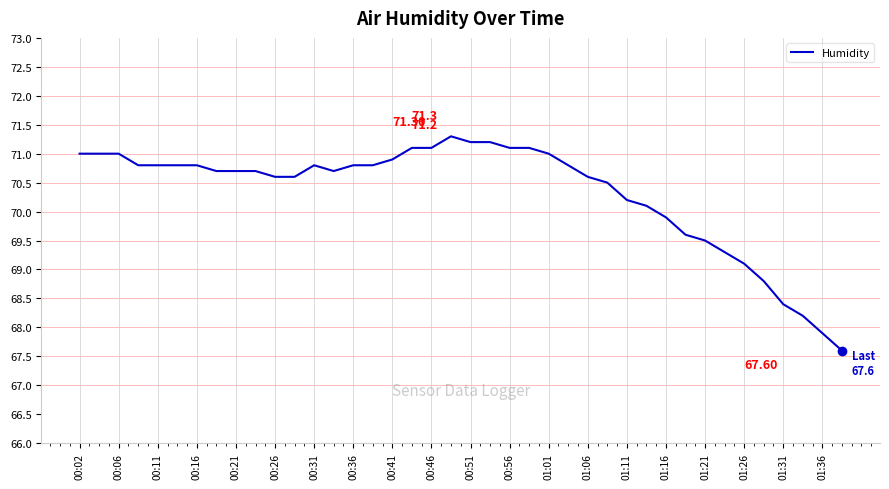

What is the difference between the maximum and minimum values?

3.7